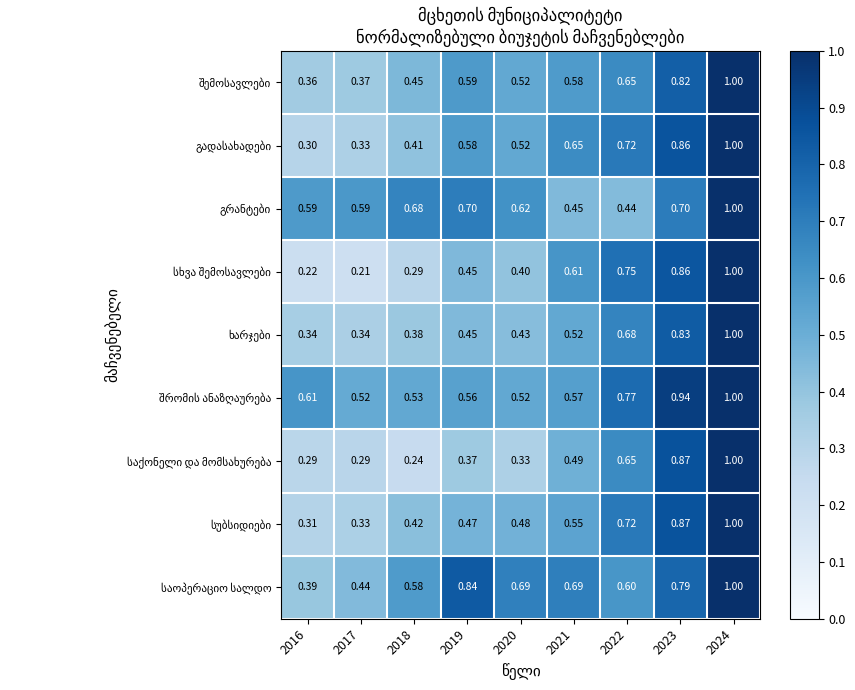

How many series are shown in this chart?

9